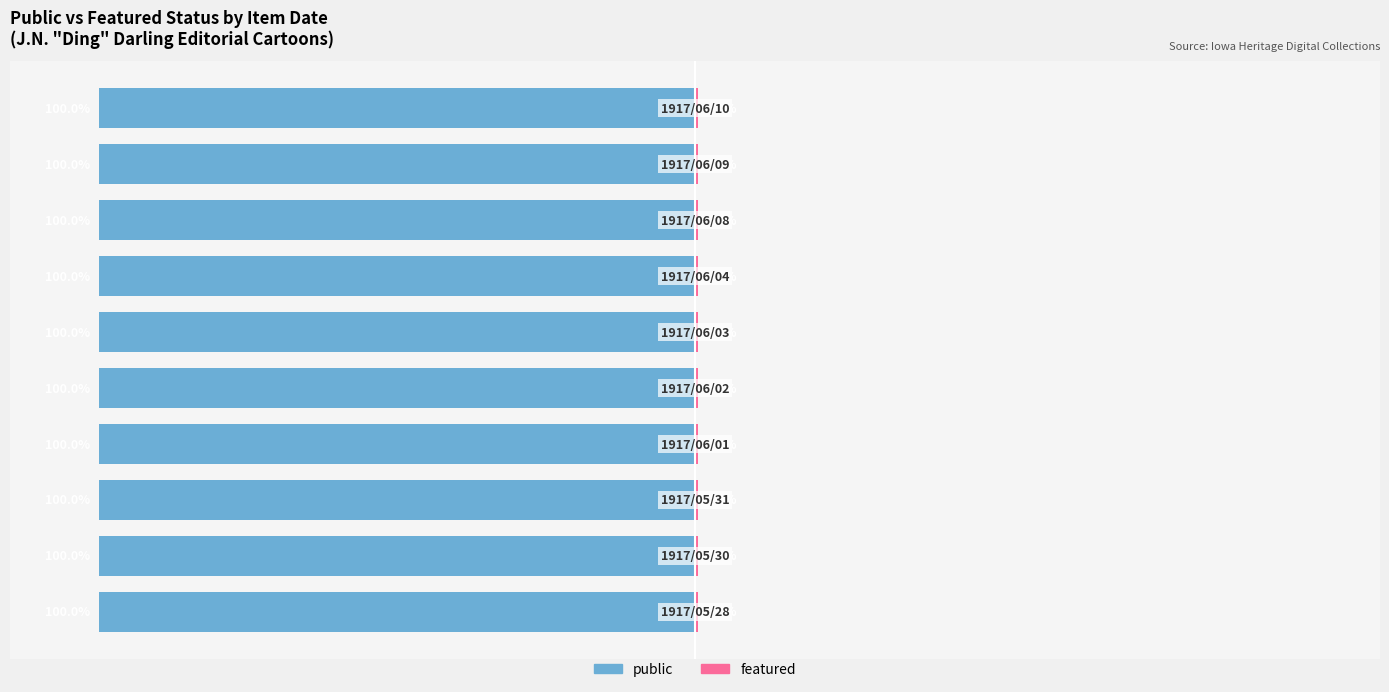

The value of featured at 1917/06/04 is 0. True or false?

True